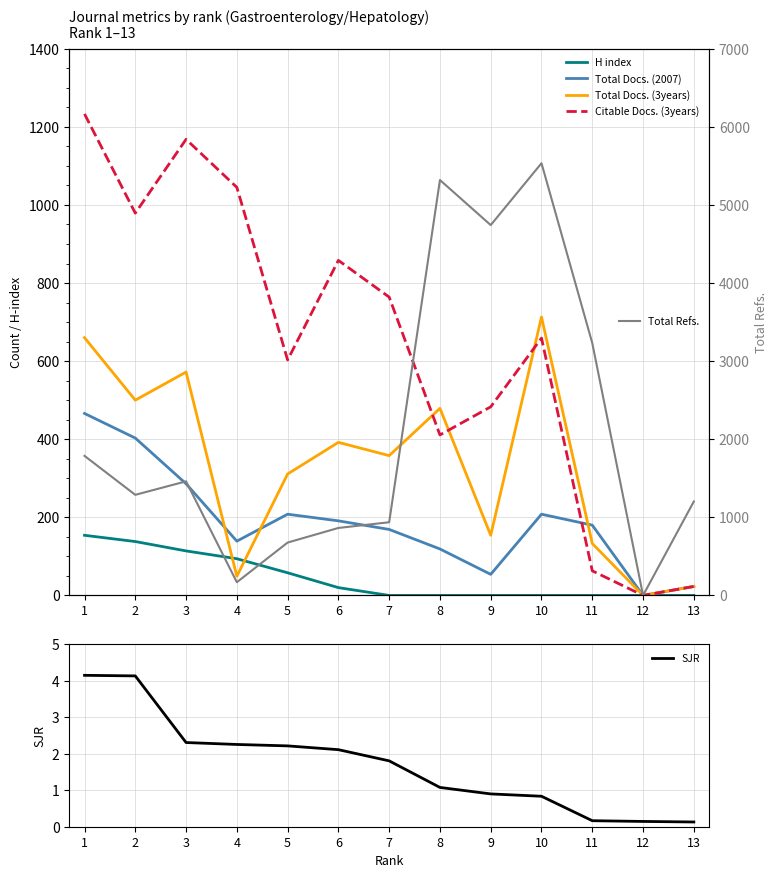

True or false: Total Refs. has more than 2 points higher than both neighbors.

True